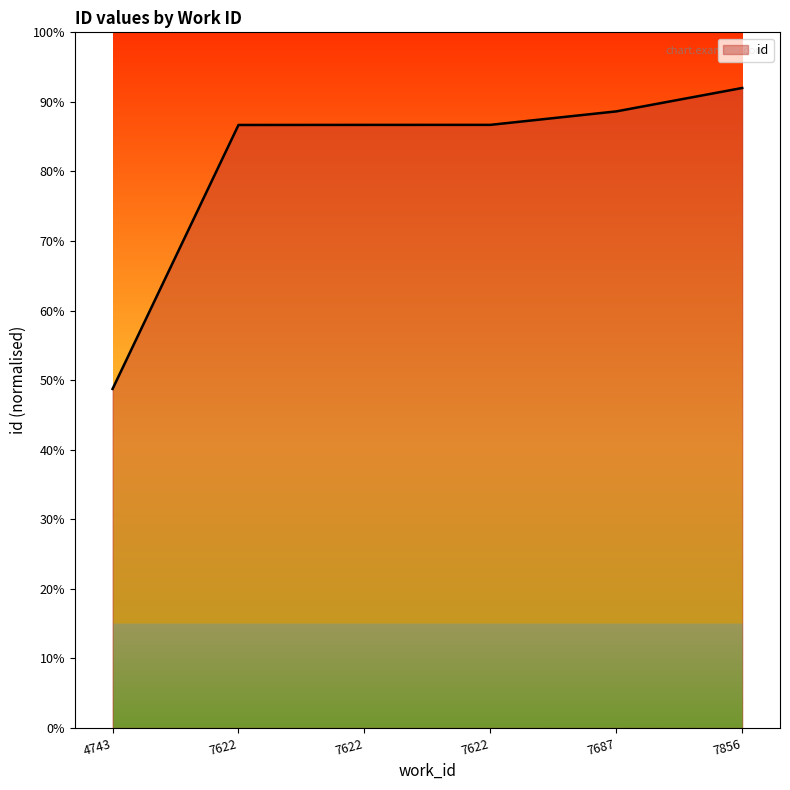

Does the chart display data point markers on the line(s)?

No